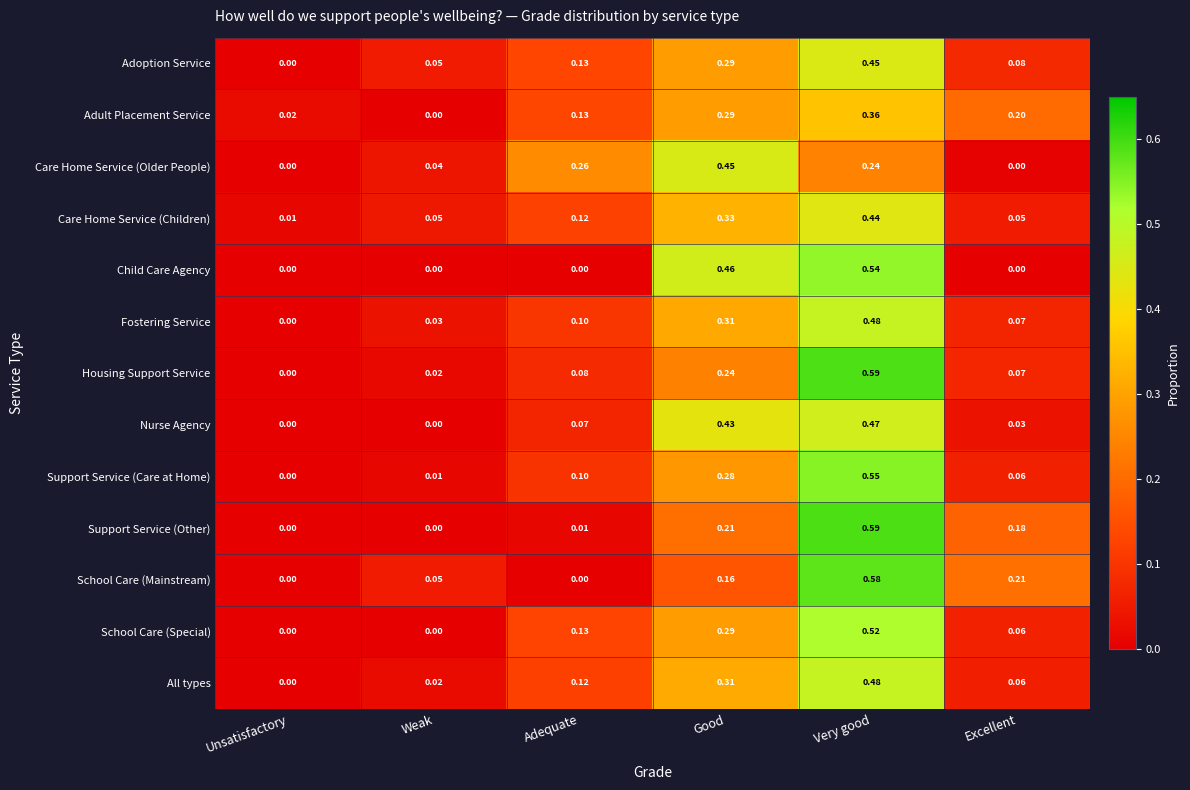

List the labels in order of Support Service (Care at Home) value, smallest first.

Unsatisfactory, Weak, Excellent, Adequate, Good, Very good